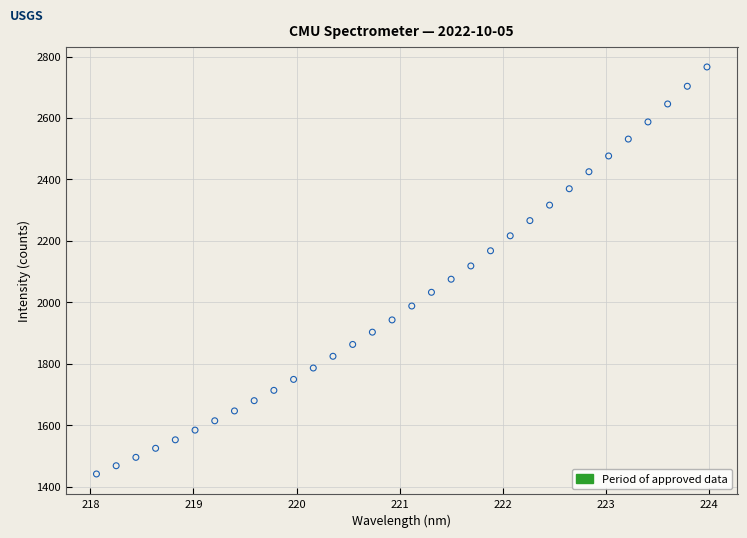

What is the range of X values (max minus min)?

5.9